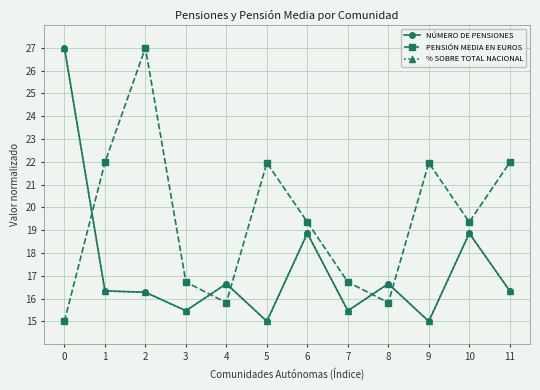

What is the value of the NÚMERO DE PENSIONES point at the 10th from the left?

15.0